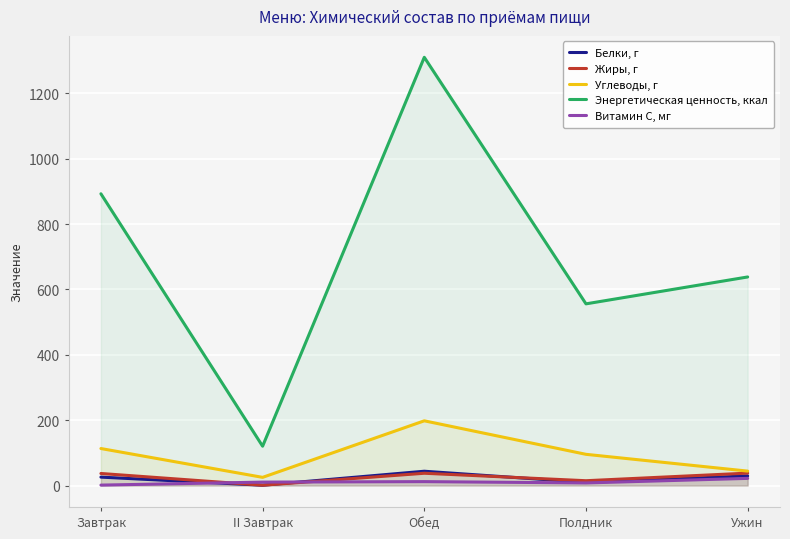

True or false: Энергетическая ценность, ккал and Витамин С, мг intersect in this chart.

False